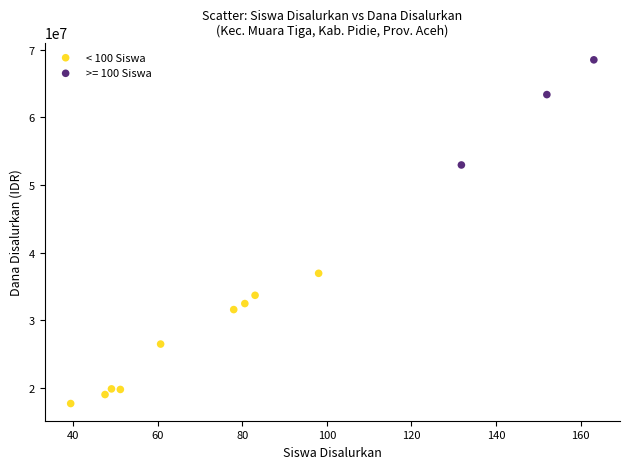

Which series contains the lowest Y value?

< 100 Siswa